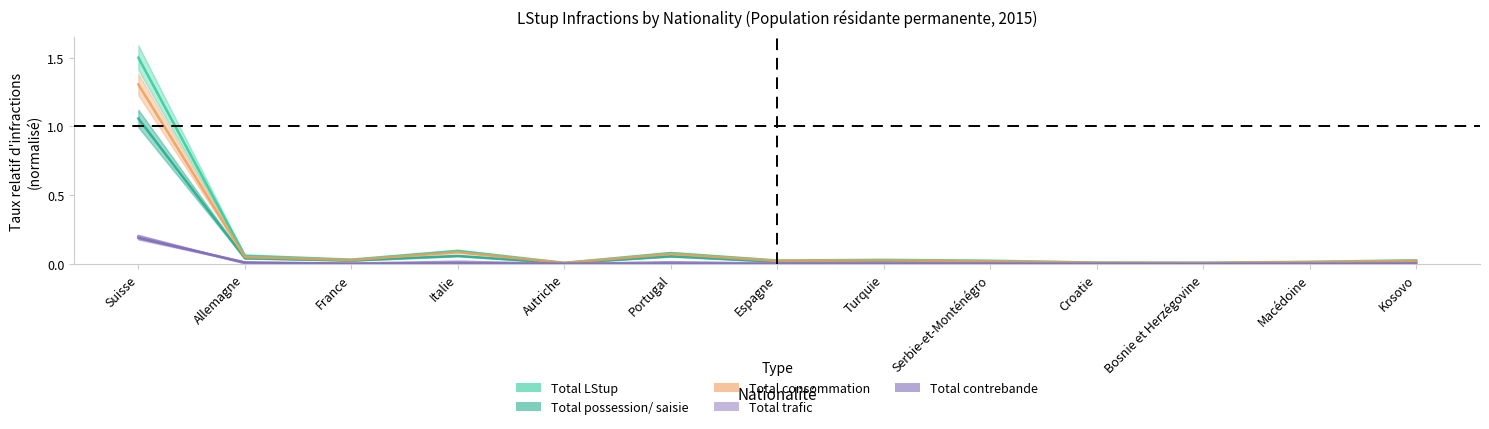

What are all the series names shown in the legend?

Total LStup, Total possession/ saisie, Total consommation, Total trafic, Total contrebande